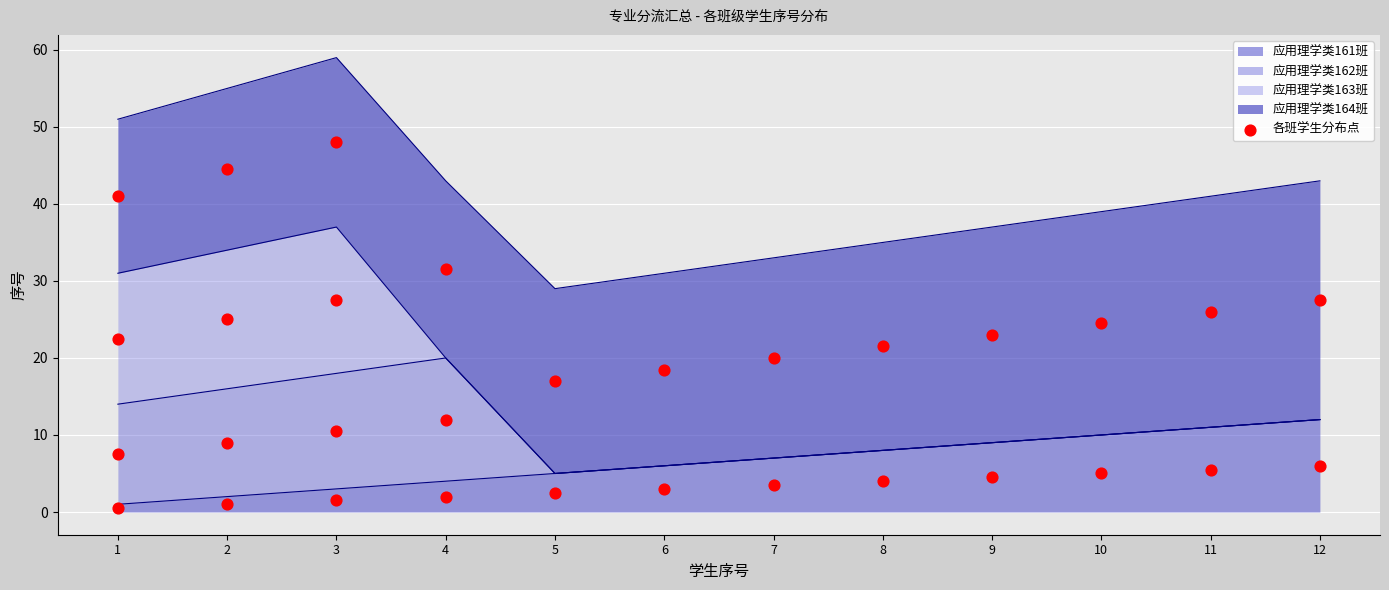

The value of 应用理学类161班 at 9 is 9. True or false?

True